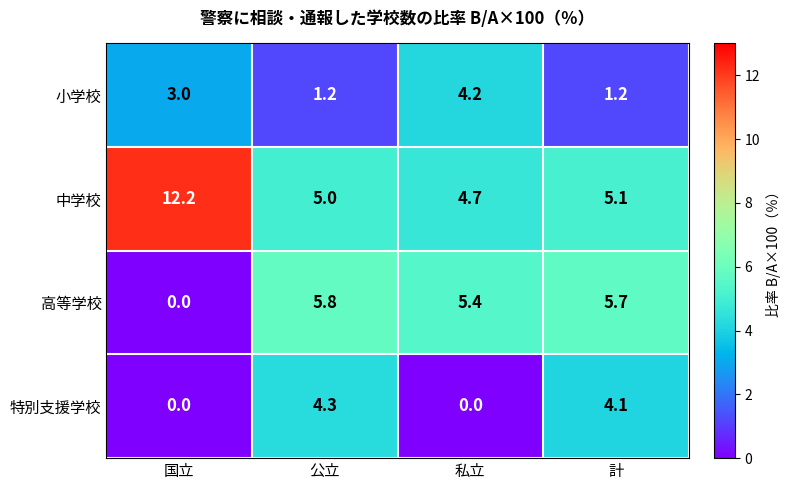

Which series has the widest spread of values?

中学校